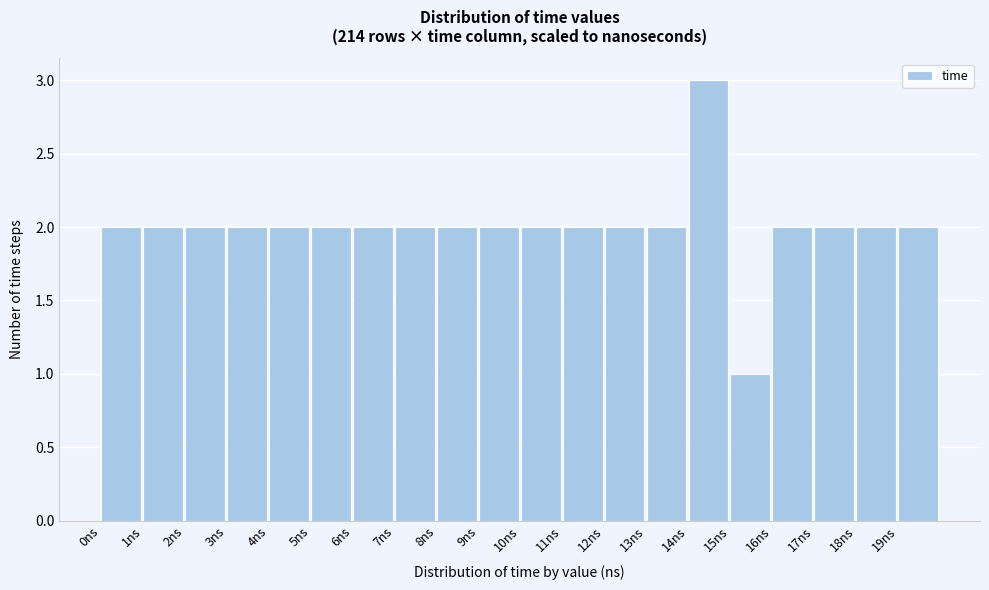

Reading left to right, transcribe this chart: for each bar, give the range it covers on the x-axis and its height. The values are not printed on the chart, so give them approximately, as read against the axis.

0 to 1: 2
1 to 2: 2
2 to 3: 2
3 to 4: 2
4 to 5: 2
5 to 6: 2
6 to 7: 2
7 to 8: 2
8 to 9: 2
9 to 10: 2
10 to 11: 2
11 to 12: 2
12 to 13: 2
13 to 14: 2
14 to 15: 3
15 to 16: 1
16 to 17: 2
17 to 18: 2
18 to 19: 2
19 to 20: 2